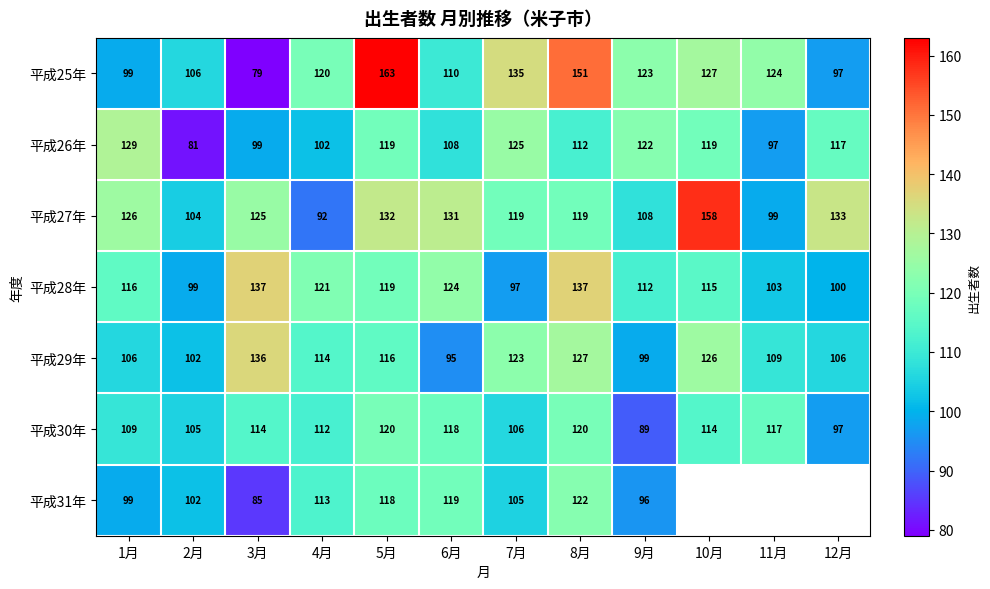

True or false: 平成27年 has a value of 133 at 12月.

True